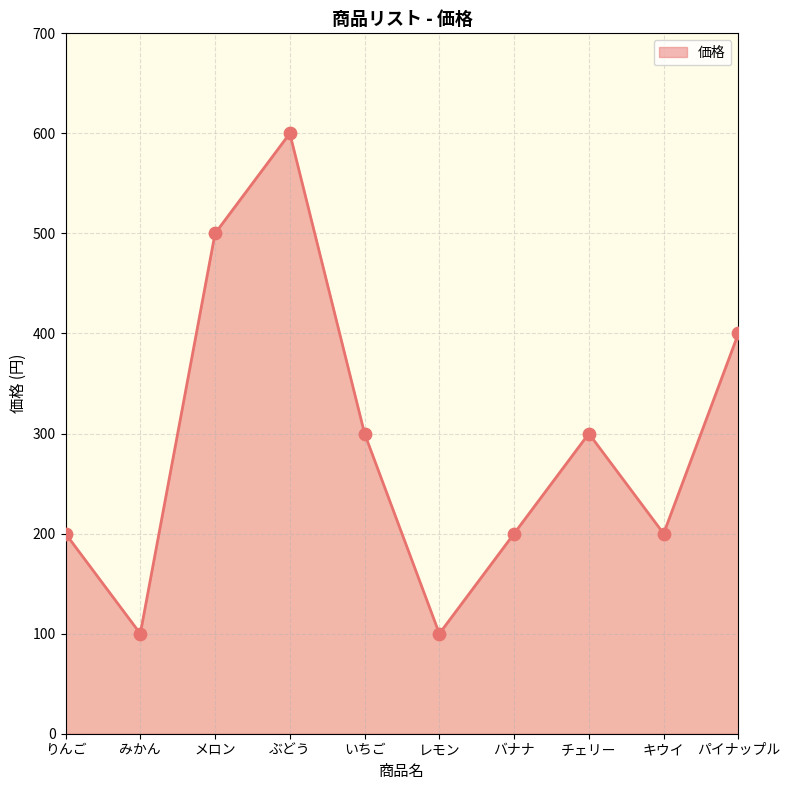

What is the change in value from キウイ to パイナップル?

+200